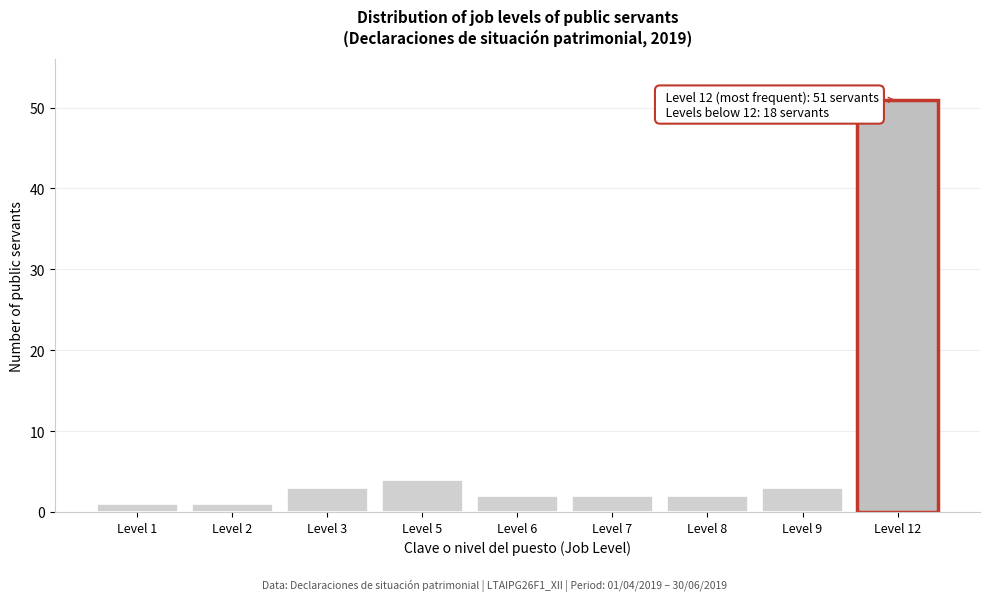

Reading left to right, list all the values displayed in this chart.

1	1	3	4	2	2	2	3	51